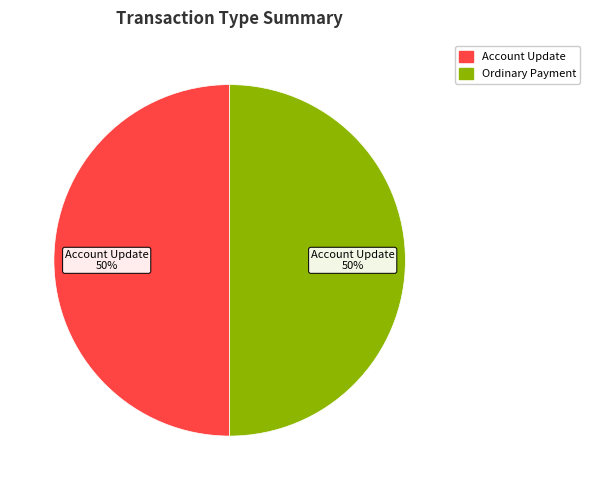

Approximately how many times larger is the value at Ordinary Payment compared to Account Update?

1.0